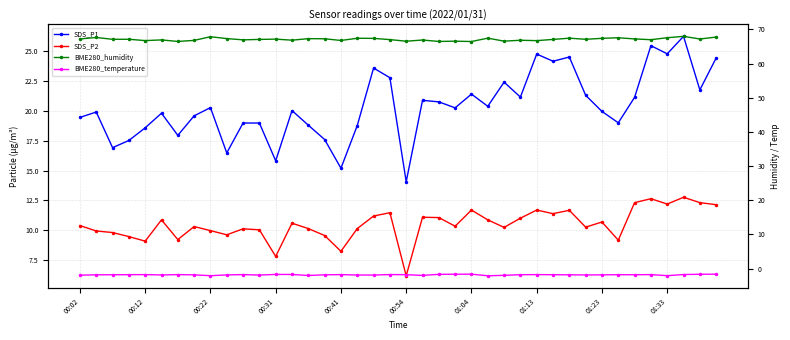

Is it true that SDS_P1 equals 14.1 at 00:54?

True